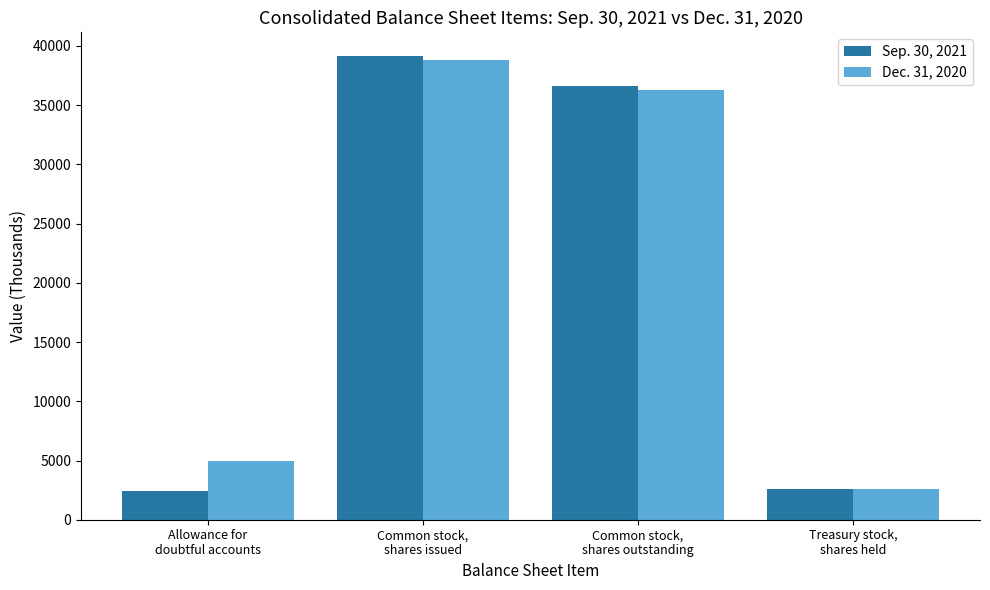

What is the lowest value of the Dec. 31, 2020 series?

2558